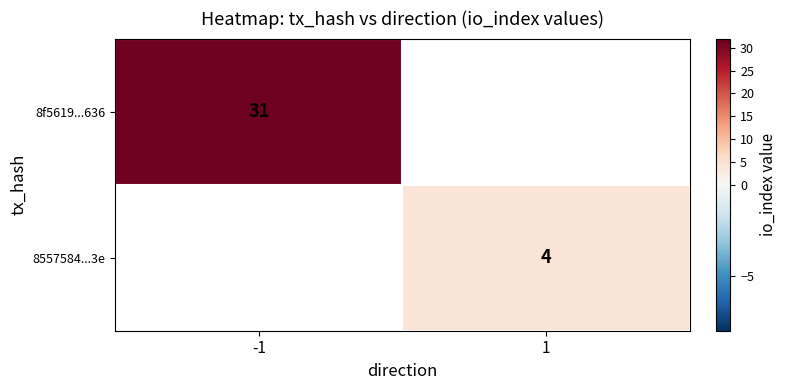

Is it true that 8557584...3e equals 6 at 1?

False